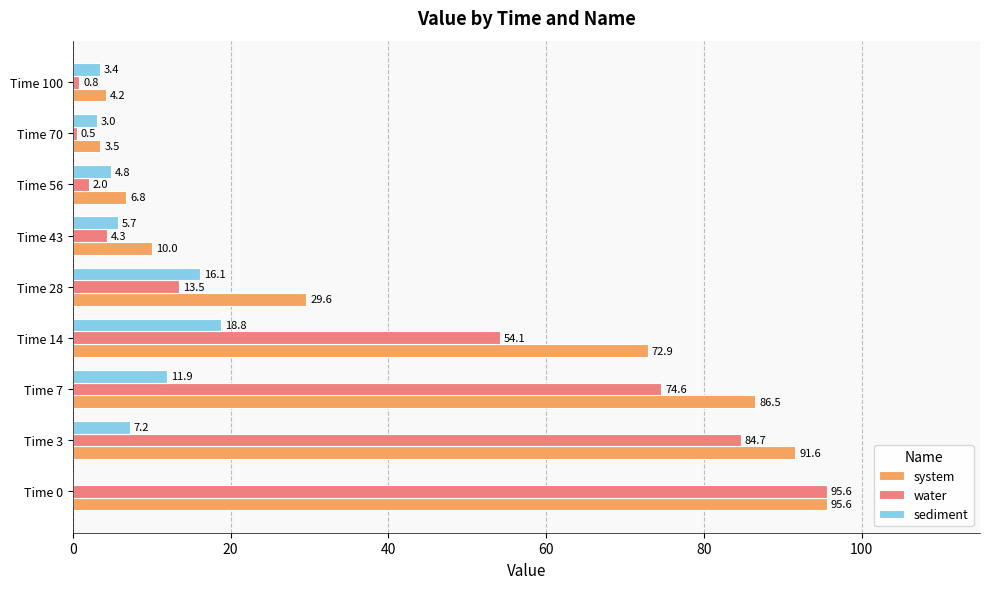

Where is sediment nearest to the value 9?

Time 3